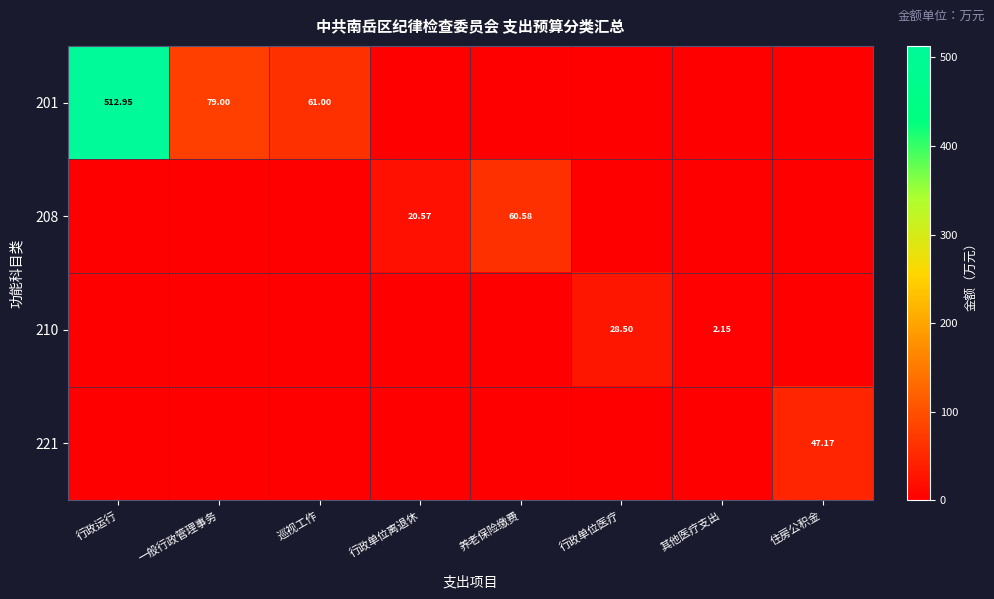

What is the maximum value shown in the chart?

512.9